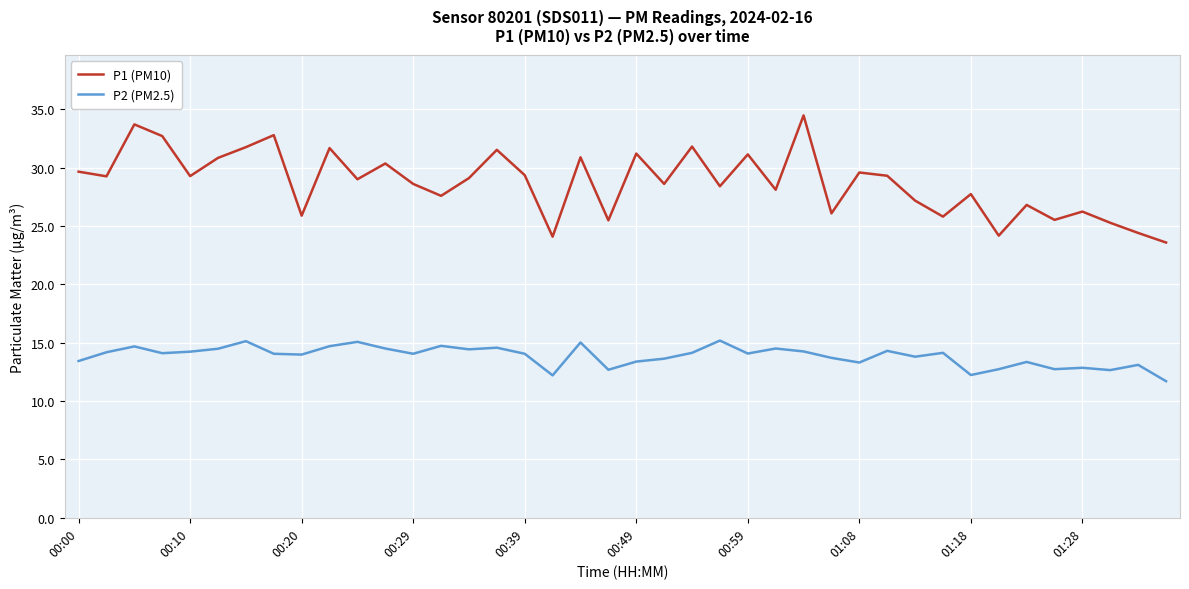

What is the difference between the maximum and second lowest values in the P1 (PM10) series?

10.4